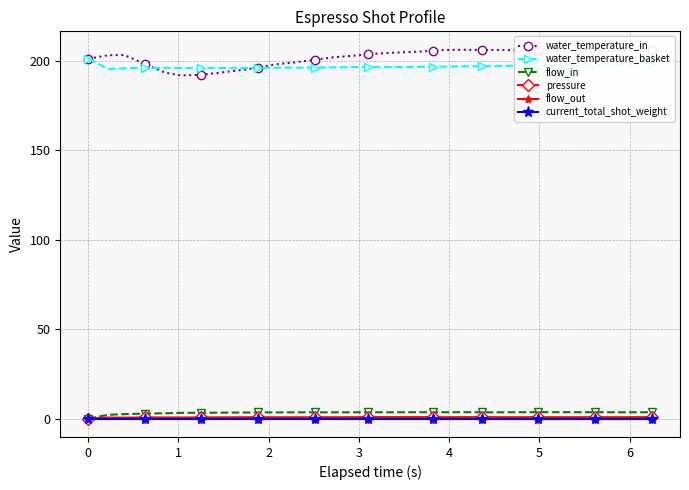

Does the chart have visible grid lines?

Yes